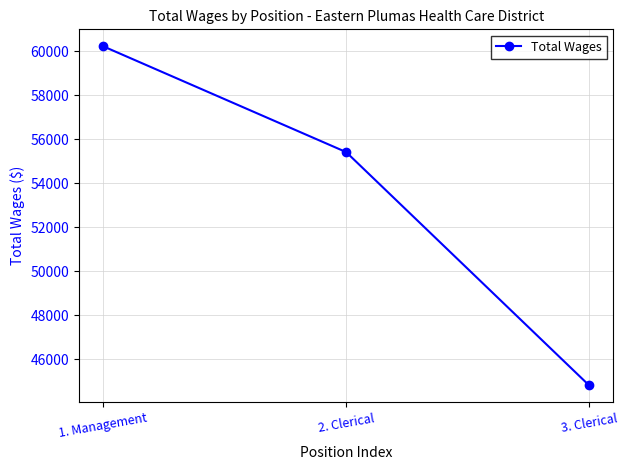

What is the change in value from 1. Management to 2. Clerical?

-4814